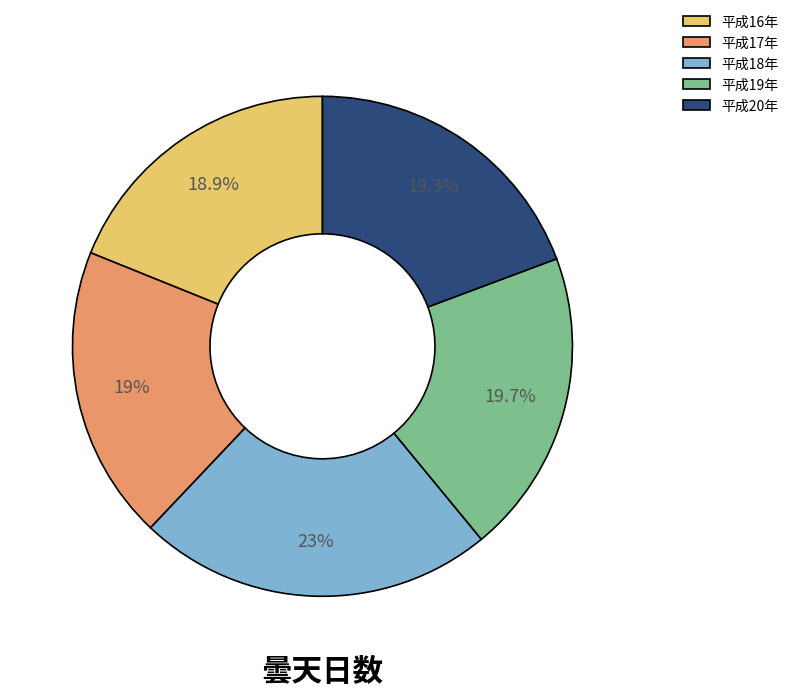

Is it true that 平成20年 is 7% of the pie?

False